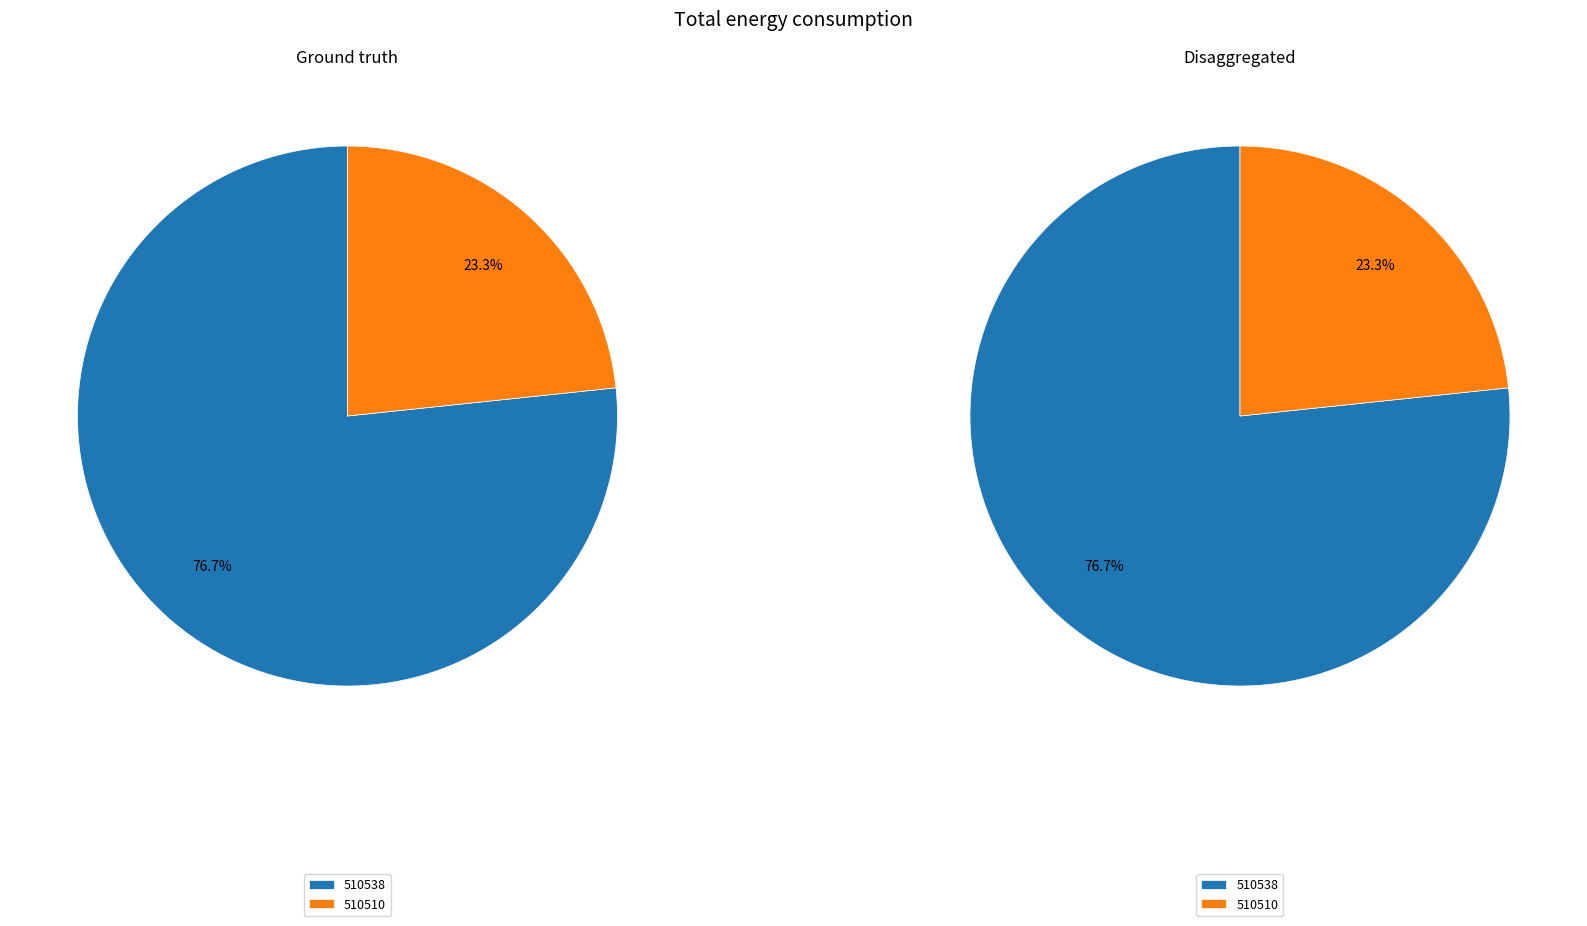

Count the number of slices in the pie.

2